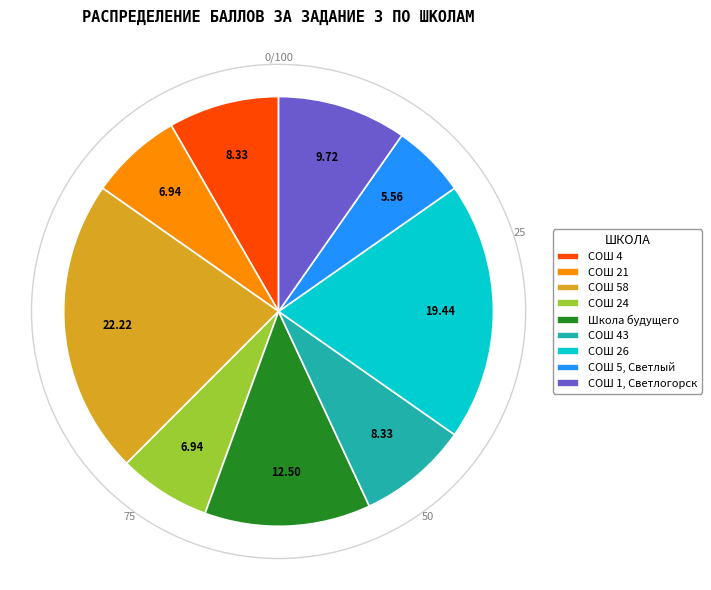

What is the ratio of the value at СОШ 43 to the value at Школа будущего?

0.7